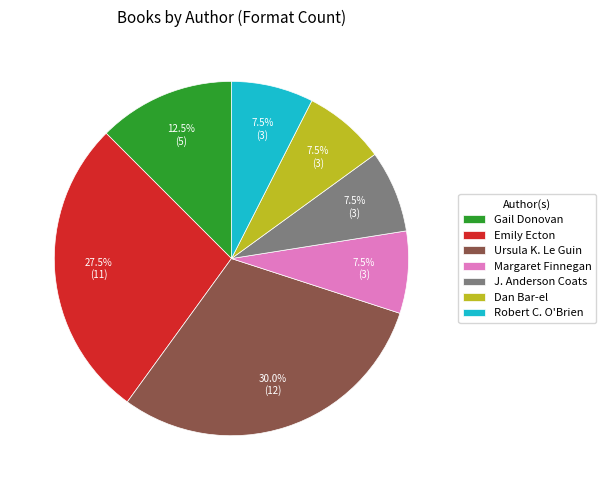

How many slices are in this pie chart?

7